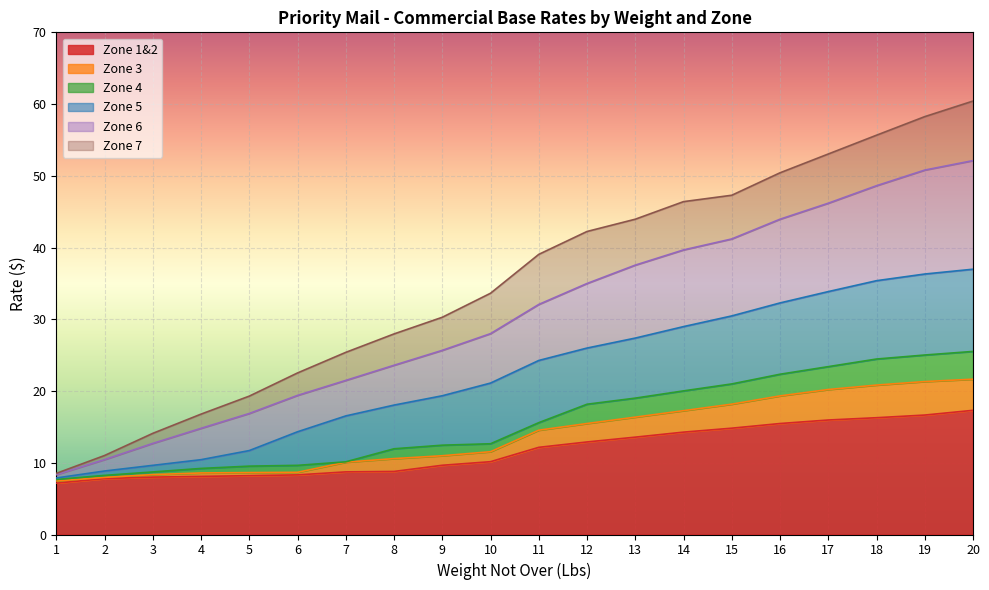

How many data points in Zone 3 are above 14?

10